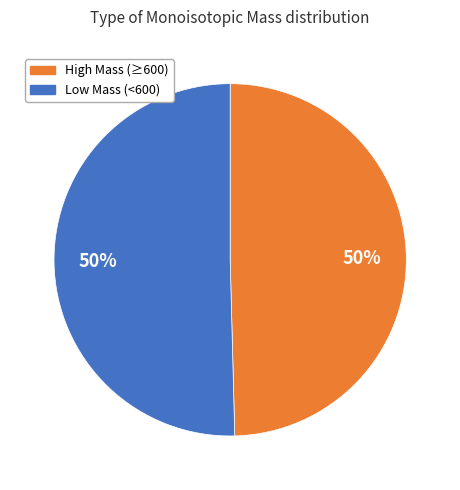

How many segments does this pie chart have?

2